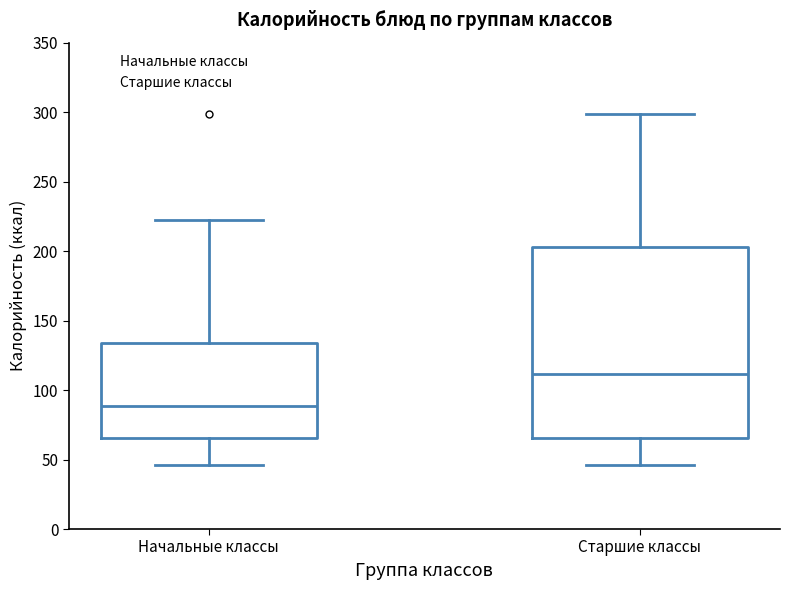

Reading left to right, read every box against the y-axis: the position of its median line, the range the box covers, and the ends of its whiskers. The values are not printed on the chart, so give them approximately, as read against the axis.

Начальные классы: median 90, box 65 to 135, whiskers 45 to 220
Старшие классы: median 110, box 65 to 205, whiskers 45 to 300